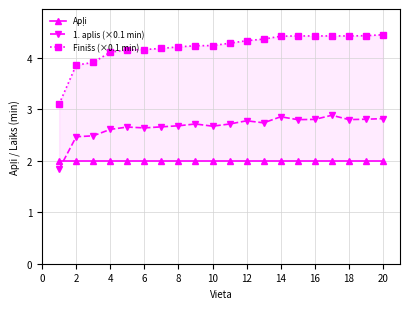

How many values in the 1. aplis (×0.1 min) series exceed 2?

19